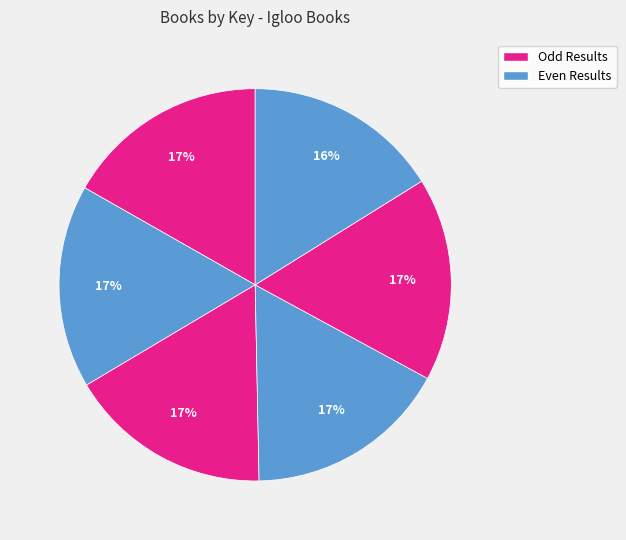

How many slices are in this pie chart?

6